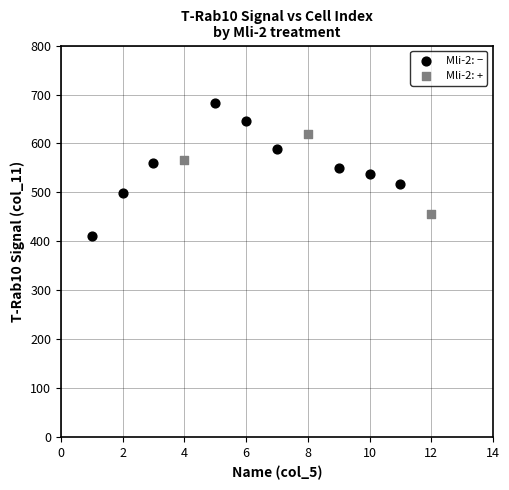

Which series reaches the minimum Y coordinate?

Mli-2: −